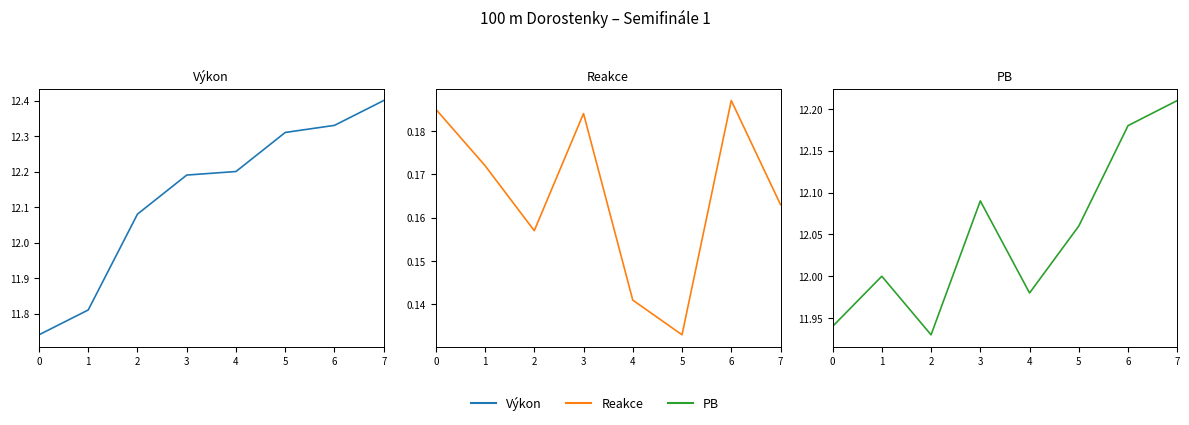

Count the Reakce values in the range 0 to 1.

8